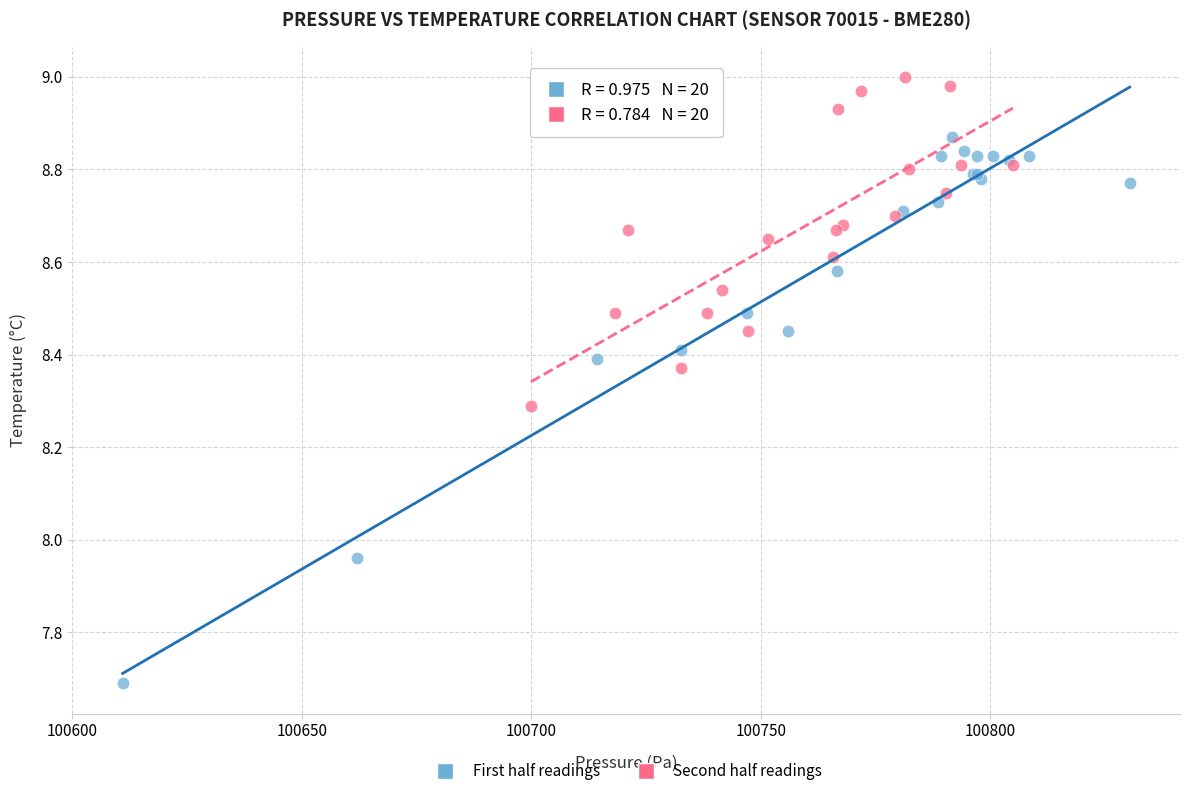

Which series reaches the minimum Y coordinate?

First half readings